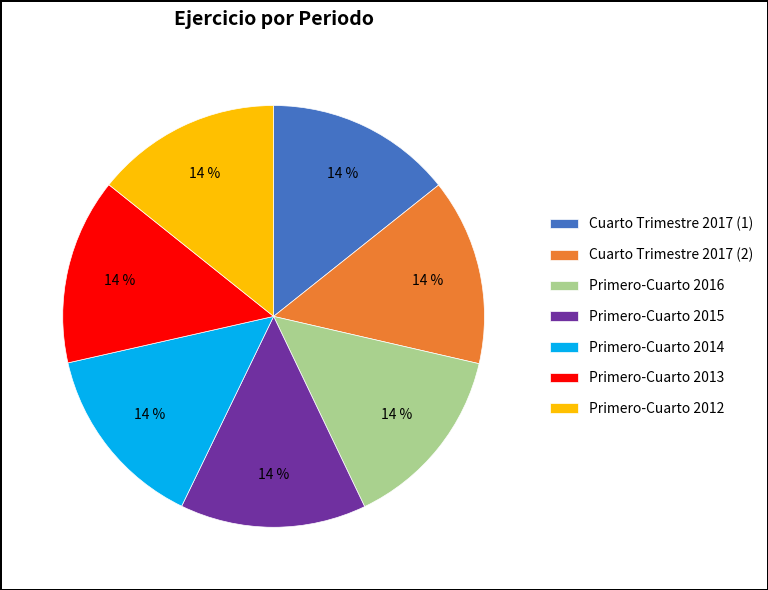

Combined, do Primero-Cuarto 2015 and Cuarto Trimestre 2017 (2) account for over 50%?

No